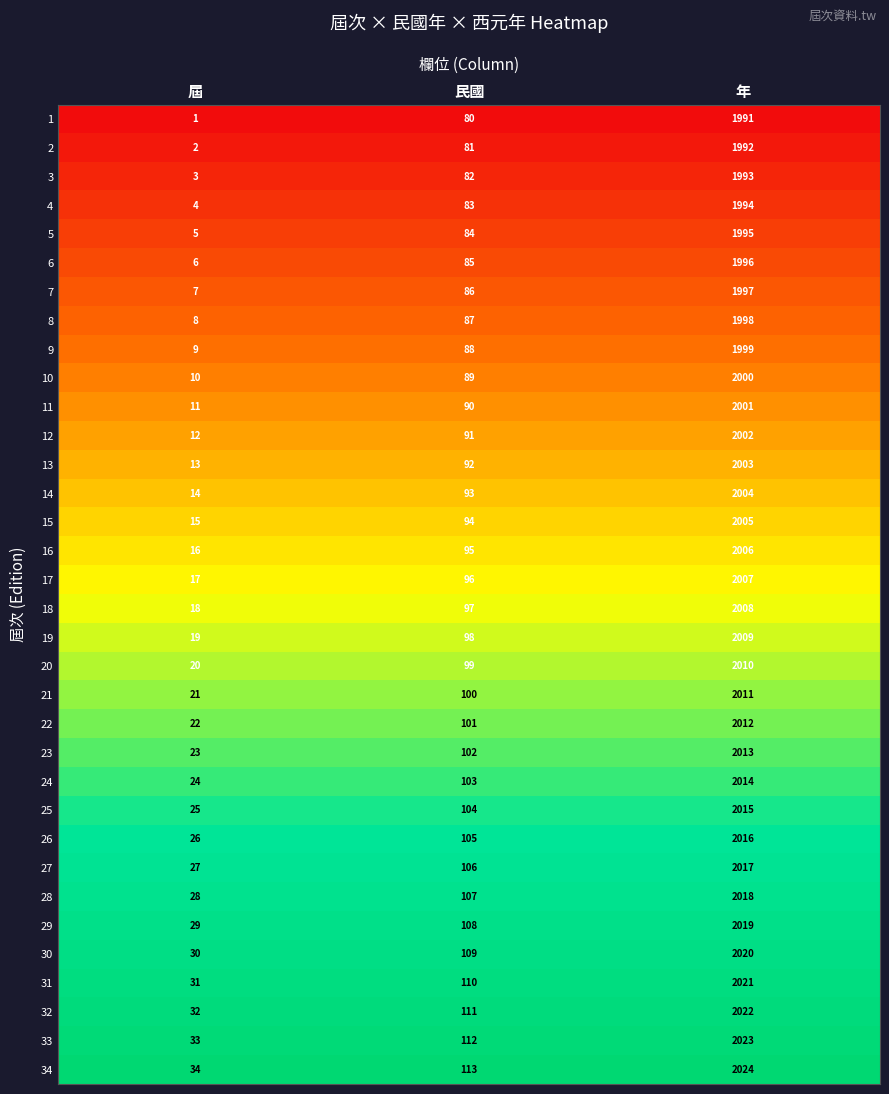

Which category has the highest value across all series?

年